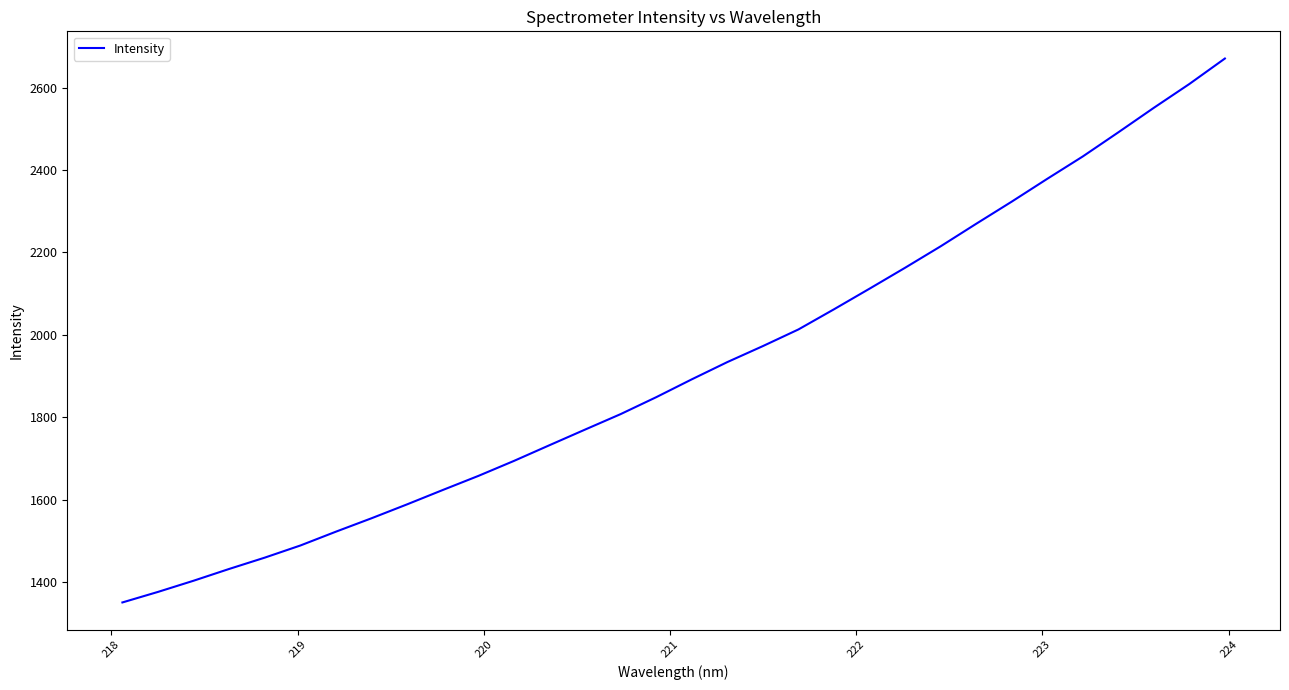

What is the difference between the maximum and minimum values?

1320.2